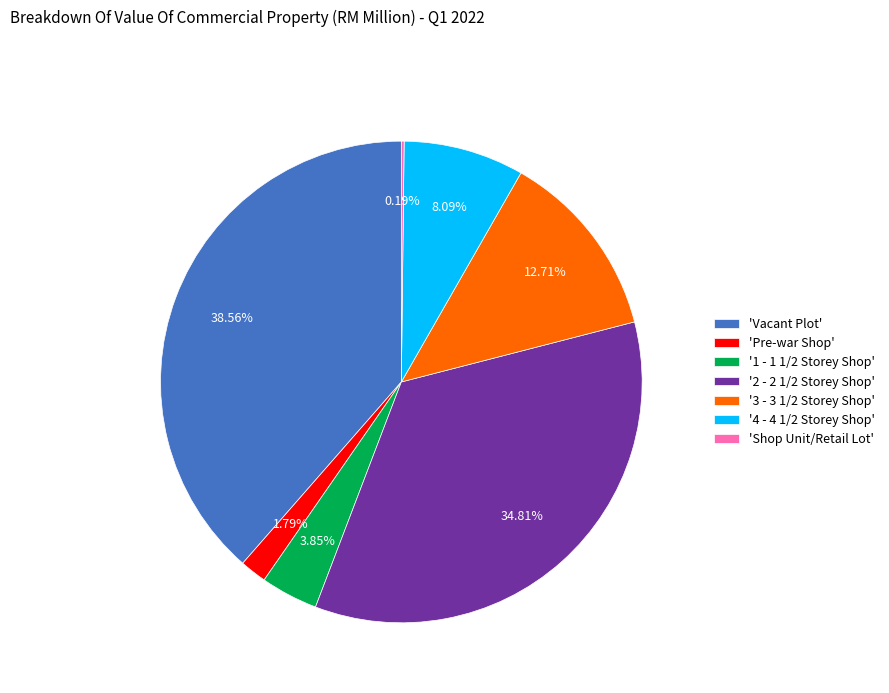

Does '3 - 3 1/2 Storey Shop' account for over 50% of the chart?

No